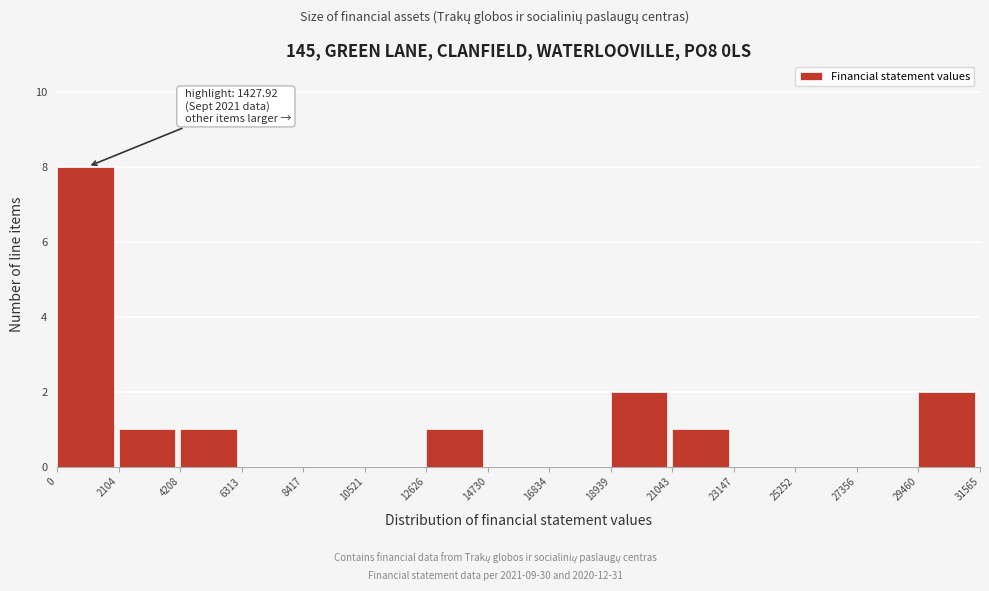

Over which range of the x-axis is the bar tallest?

0 to 2104